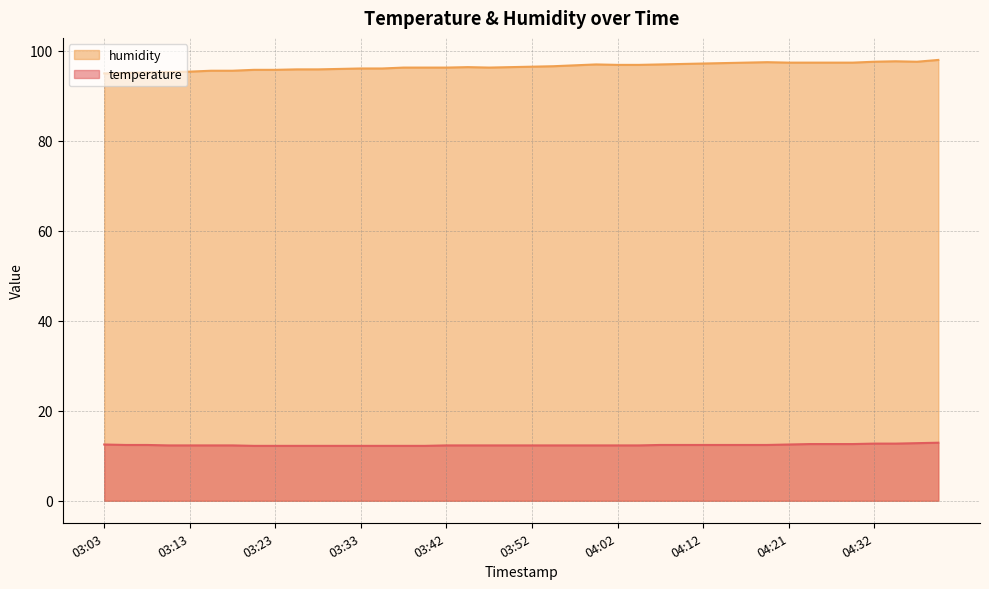

Which category has the lowest value in the temperature series?

03:21